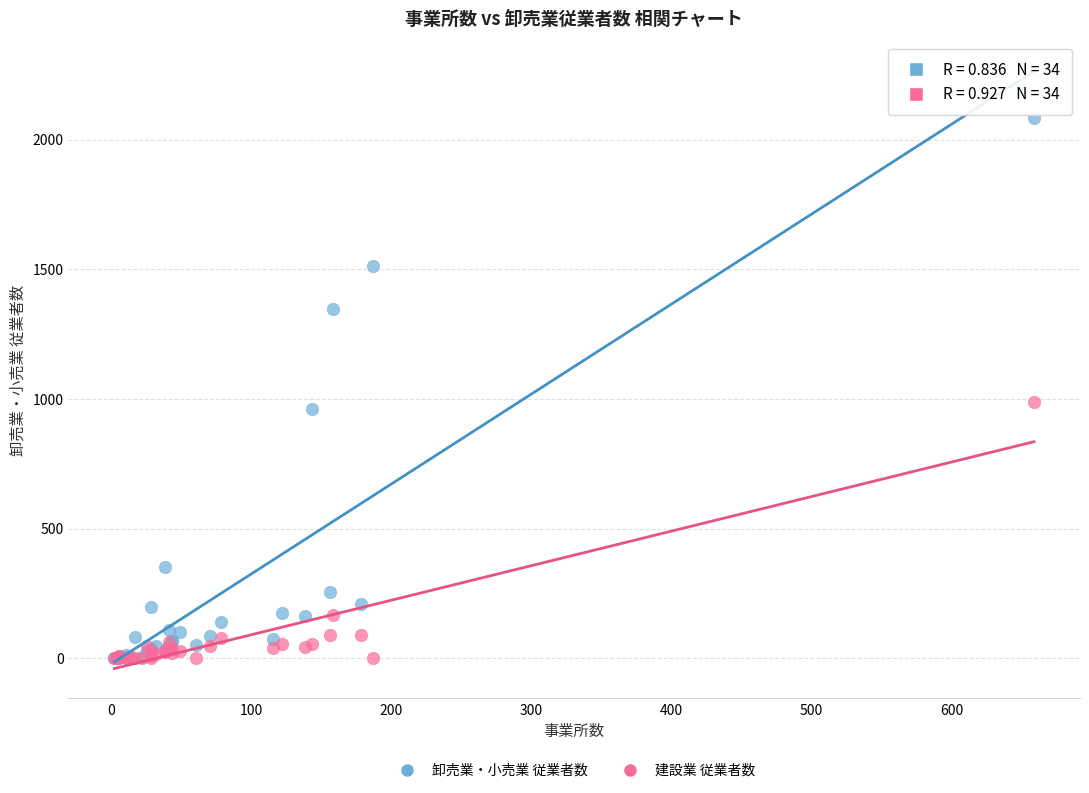

What are all the series names shown in the legend?

卸売業・小売業 従業者数, 建設業 従業者数